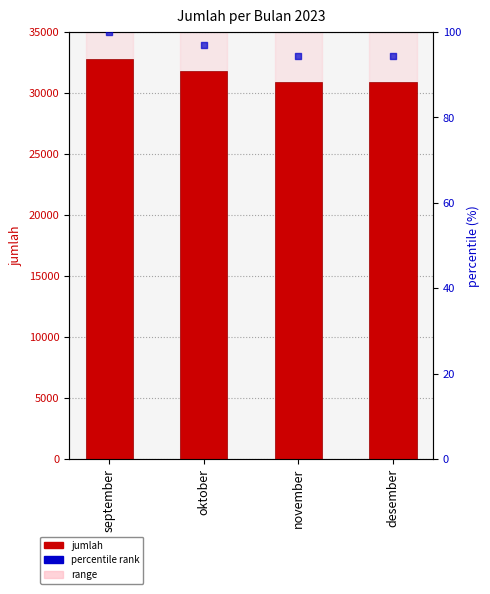

Which series contains the highest Y value?

jumlah